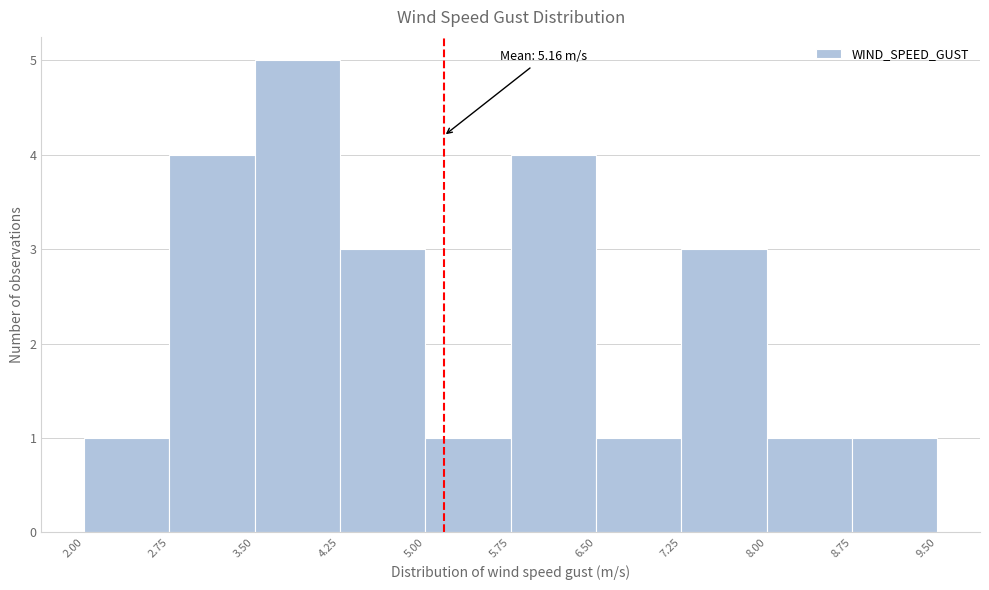

Which range on the x-axis has the tallest bar?

3.50 to 4.25